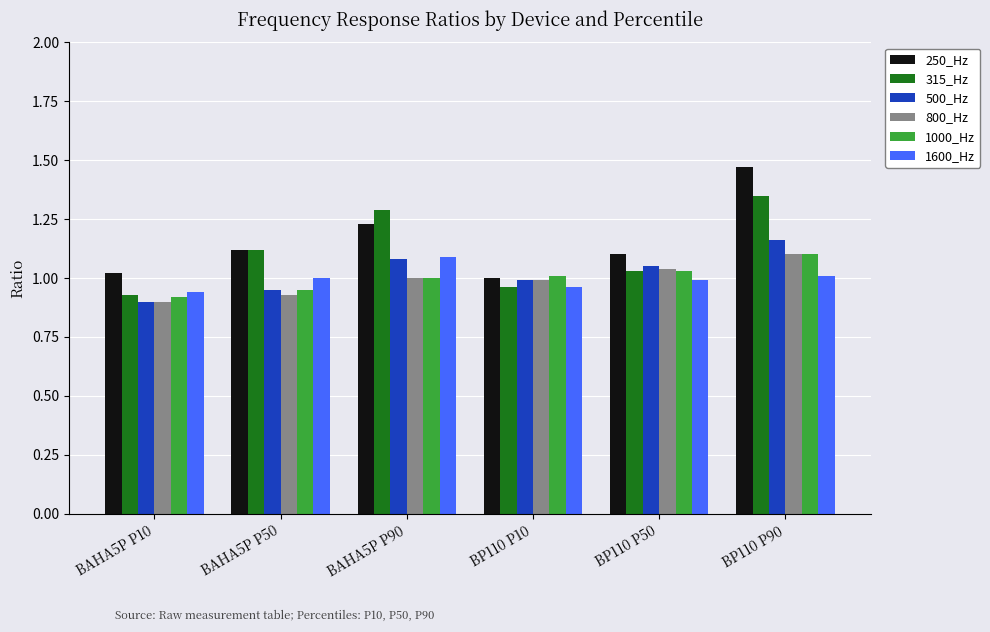

The value of 800_Hz at BAHA5P P10 is 0.6. True or false?

False